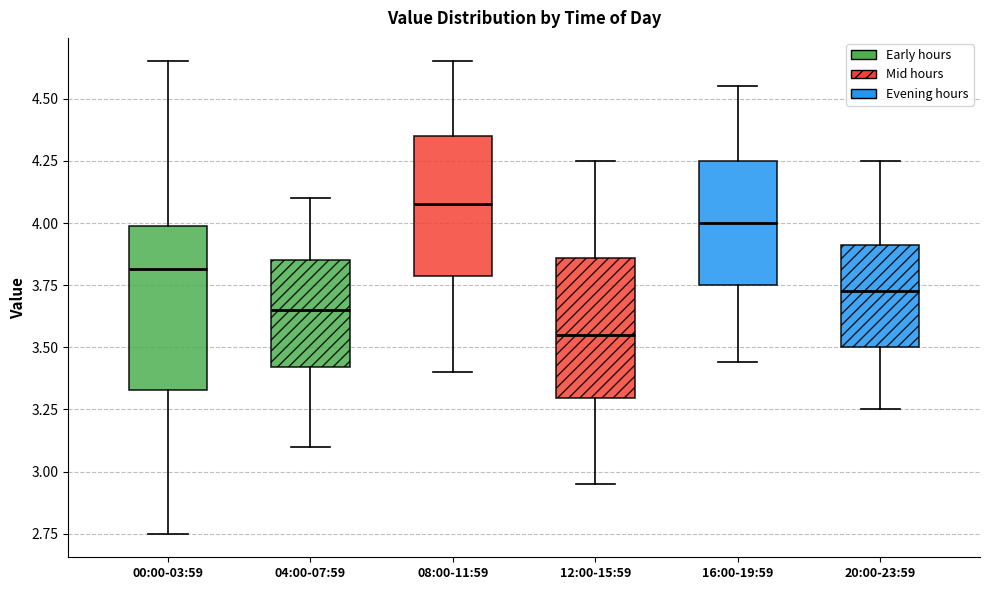

Reading left to right, transcribe this box plot: for each box, give where its median line is, the range the box spans, and where its two whiskers end, as read against the y-axis. The values are not printed on the chart, so give them approximately, as read against the axis.

00:00-03:59: median 3.80, box 3.35 to 4.00, whiskers 2.75 to 4.65
04:00-07:59: median 3.65, box 3.40 to 3.85, whiskers 3.10 to 4.10
08:00-11:59: median 4.10, box 3.80 to 4.35, whiskers 3.40 to 4.65
12:00-15:59: median 3.55, box 3.30 to 3.85, whiskers 2.95 to 4.25
16:00-19:59: median 4.00, box 3.75 to 4.25, whiskers 3.45 to 4.55
20:00-23:59: median 3.75, box 3.50 to 3.90, whiskers 3.25 to 4.25